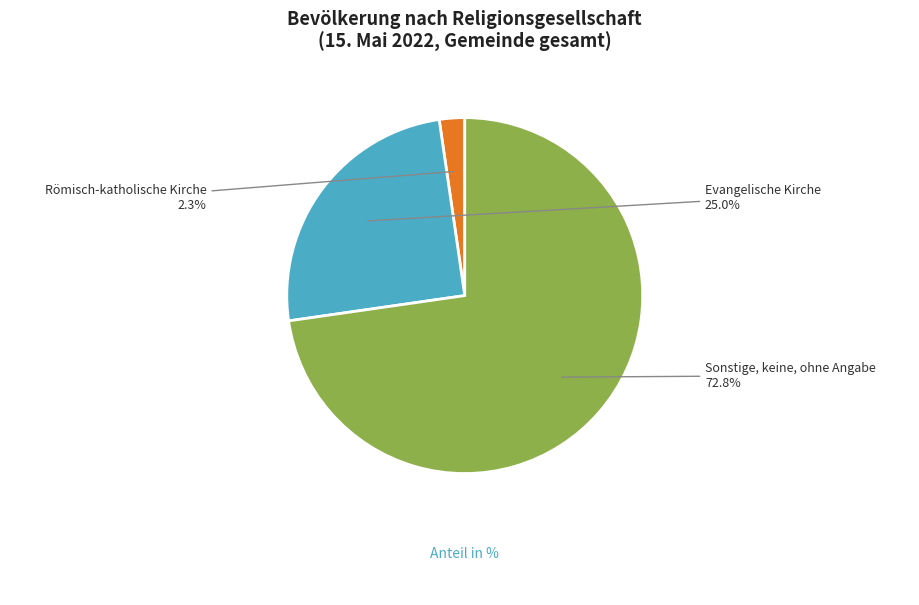

What is the change in value from Römisch-katholische Kirche to Evangelische Kirche?

+22.7